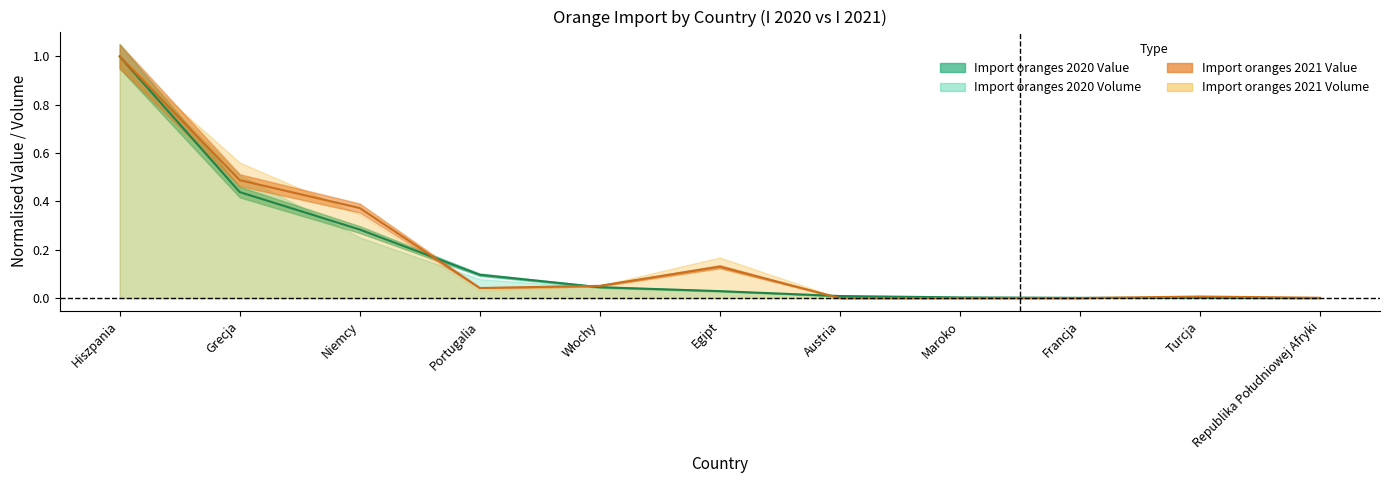

What is the average value of the Import oranges 2020 Volume series?

0.2